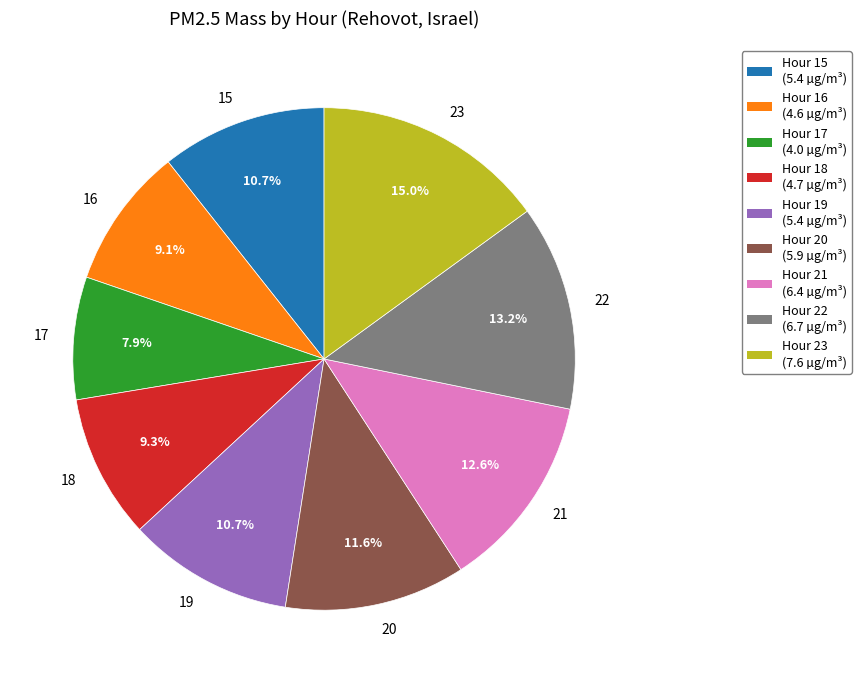

Is there a majority slice in this chart?

No